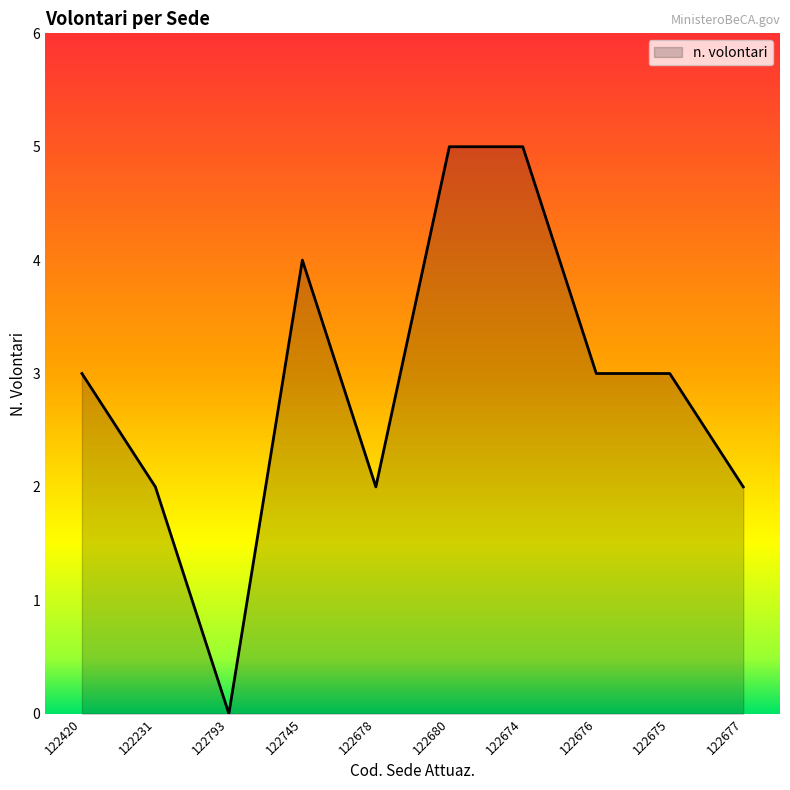

Reading left to right, what are all the values shown in this chart?

122420=3	122231=2	122793=0	122745=4	122678=2	122680=5	122674=5	122676=3	122675=3	122677=2